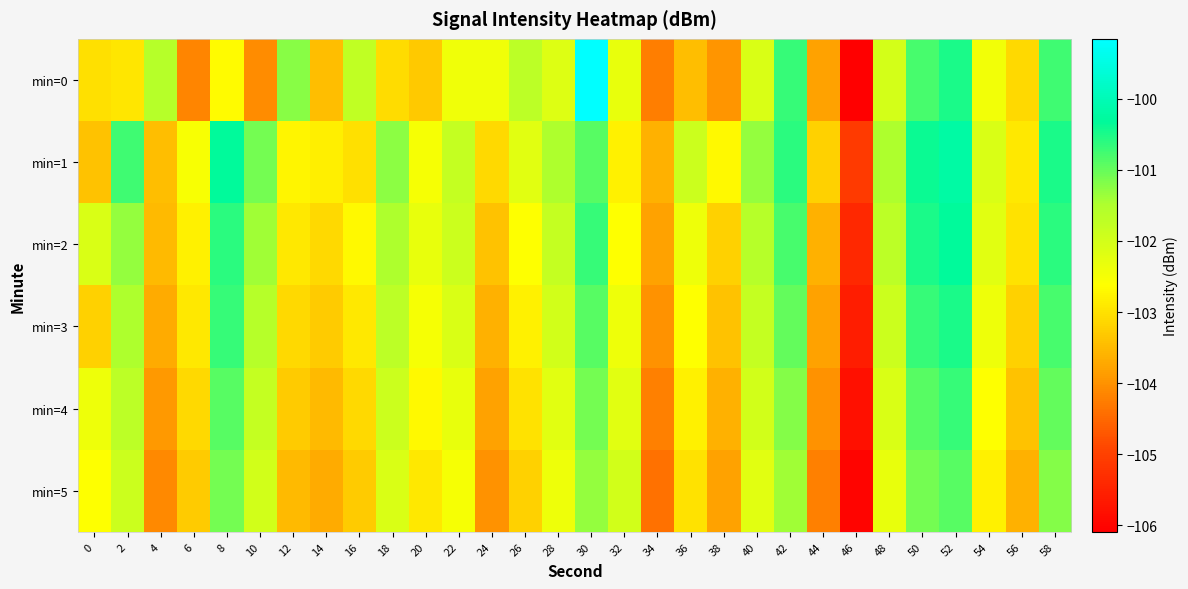

At how many categories does at least one series exceed -103?

27